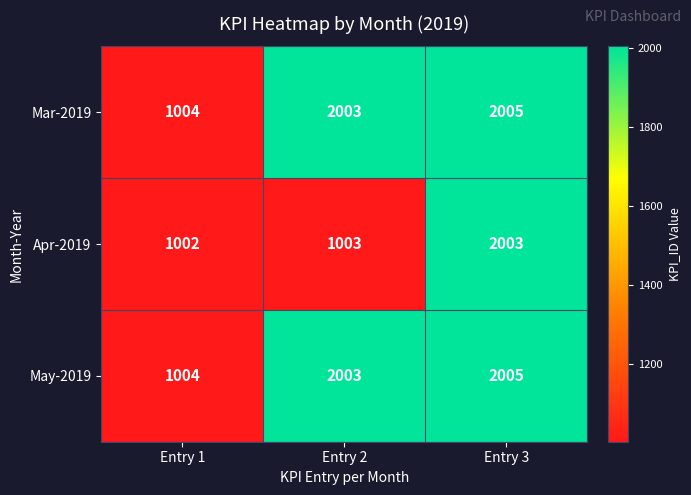

Is it true that Mar-2019 equals 684 at Entry 1?

False